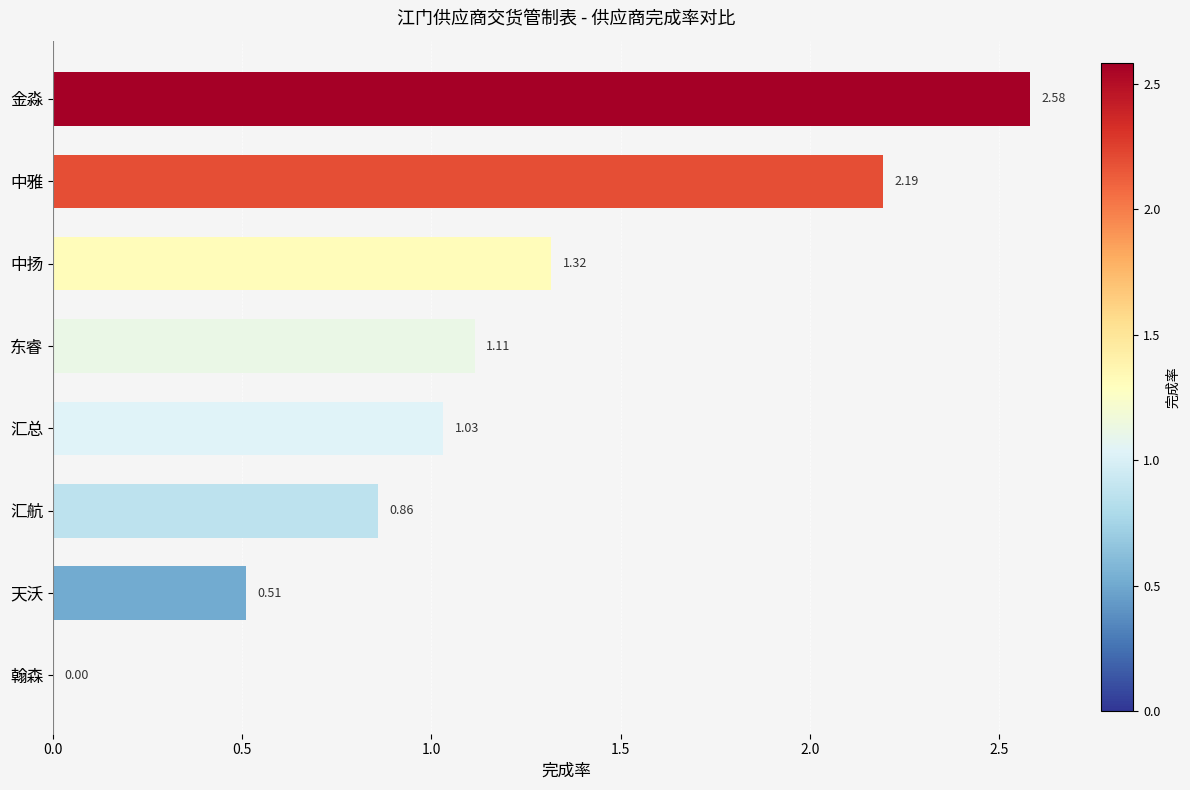

Are the bars horizontal?

Yes